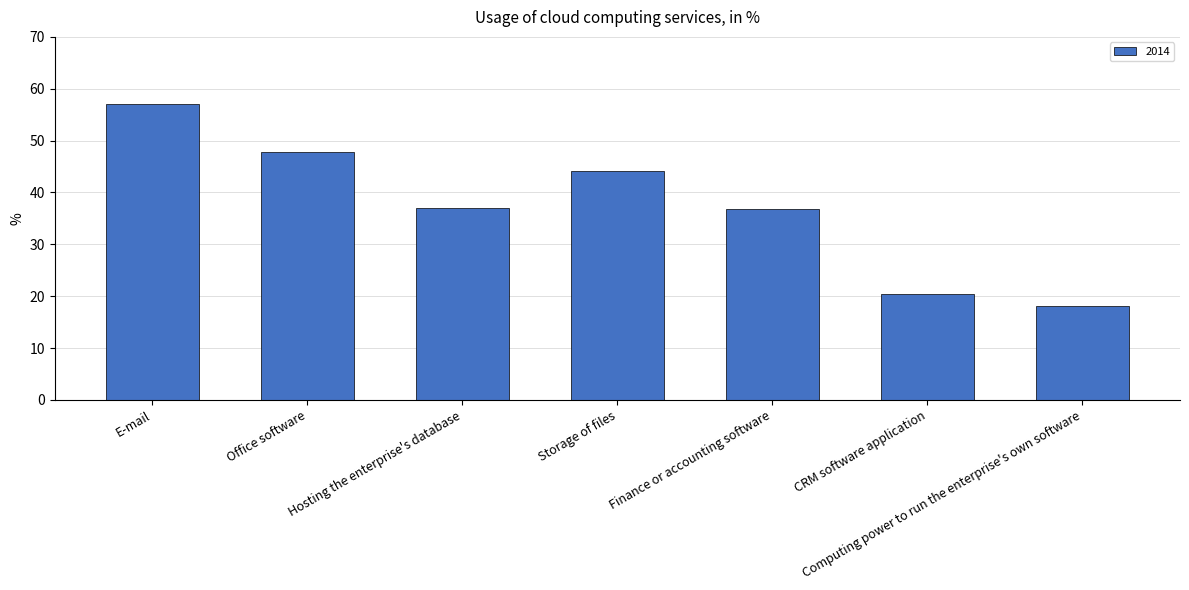

Approximately how many times larger is the value at Storage of files compared to Hosting the enterprise's database?

1.2